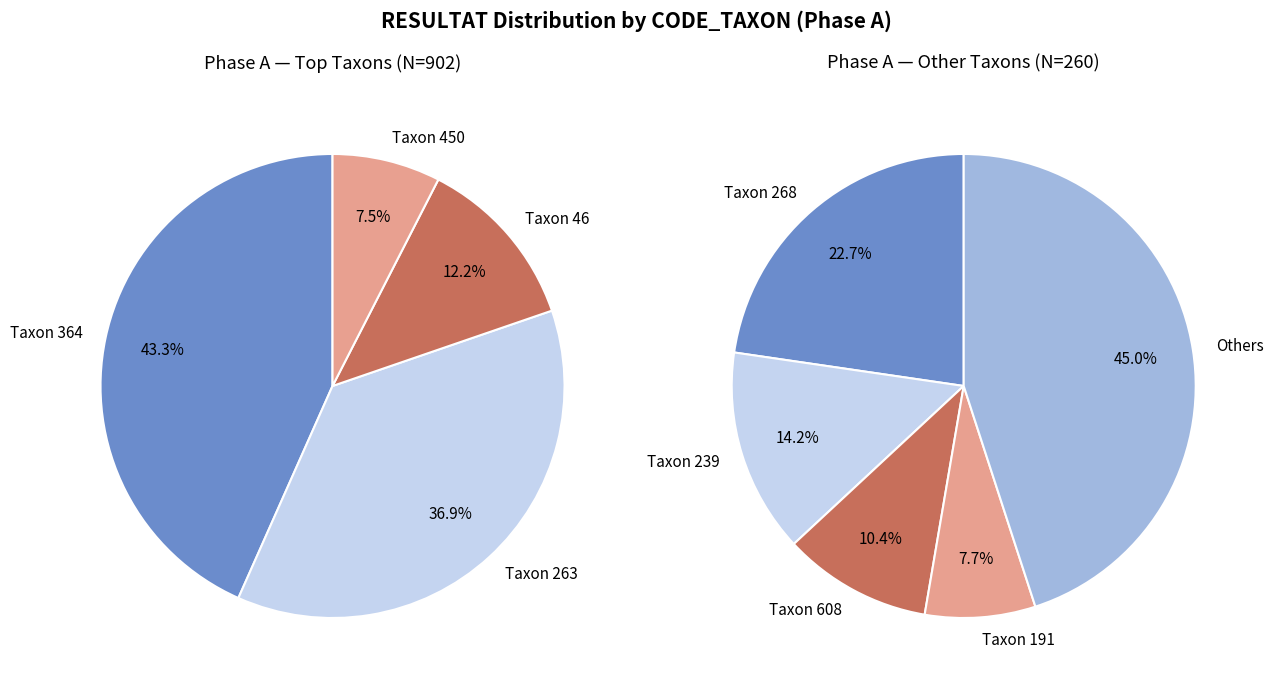

Which category has the biggest portion of the pie?

364